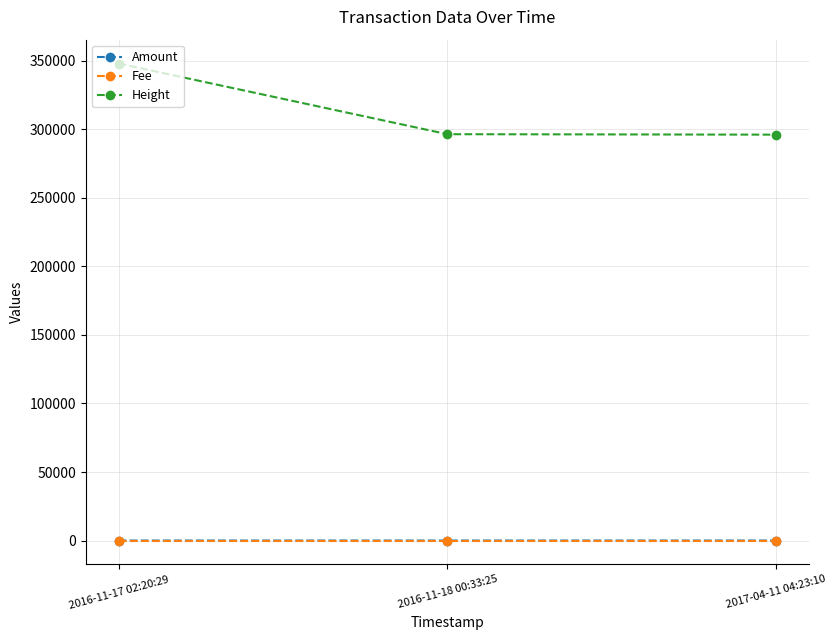

Which label corresponds to the largest value in the chart?

2016-11-17 02:20:29